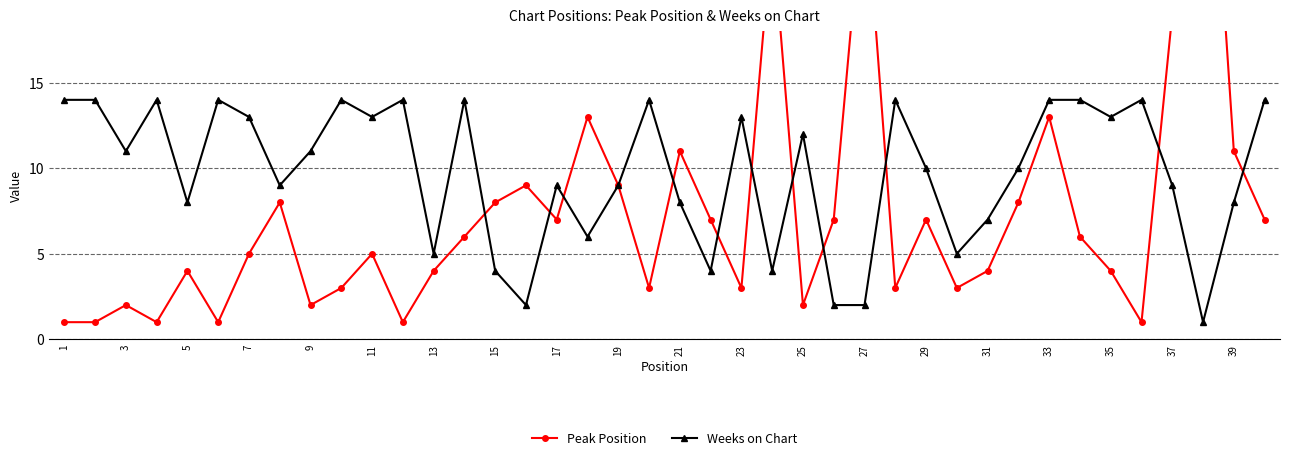

What is the lowest value of the Peak Position series?

1